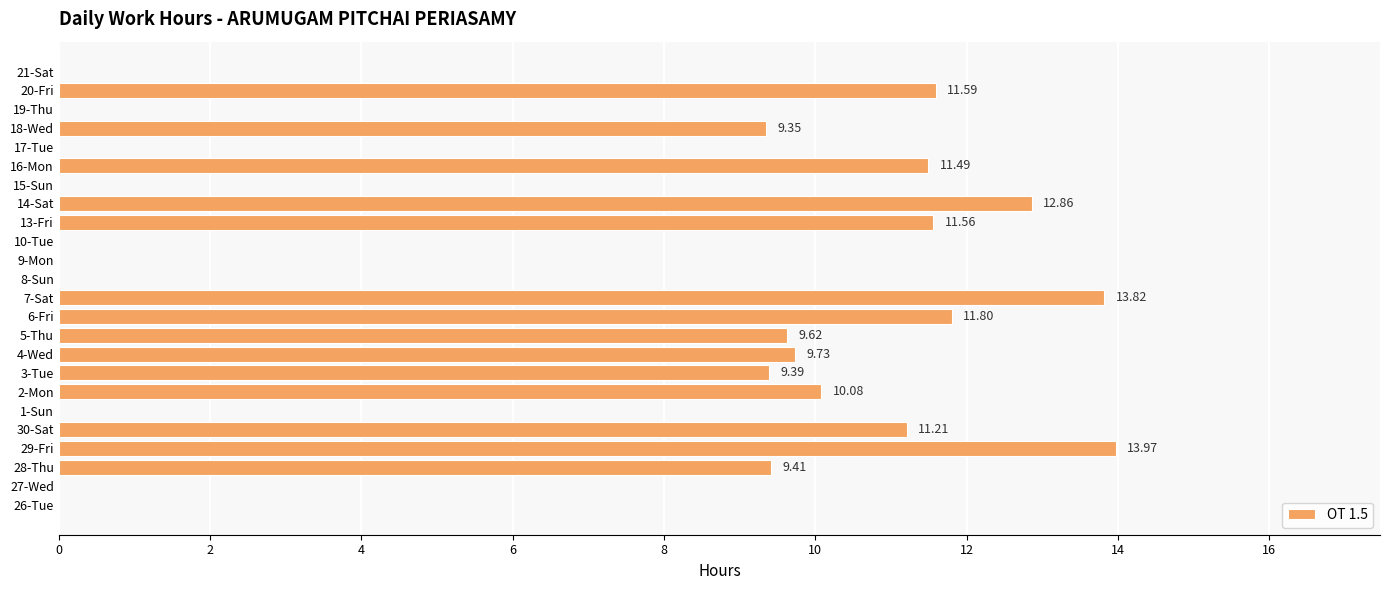

What is the sum of the values at 15-Sun and 5-Thu?

9.6